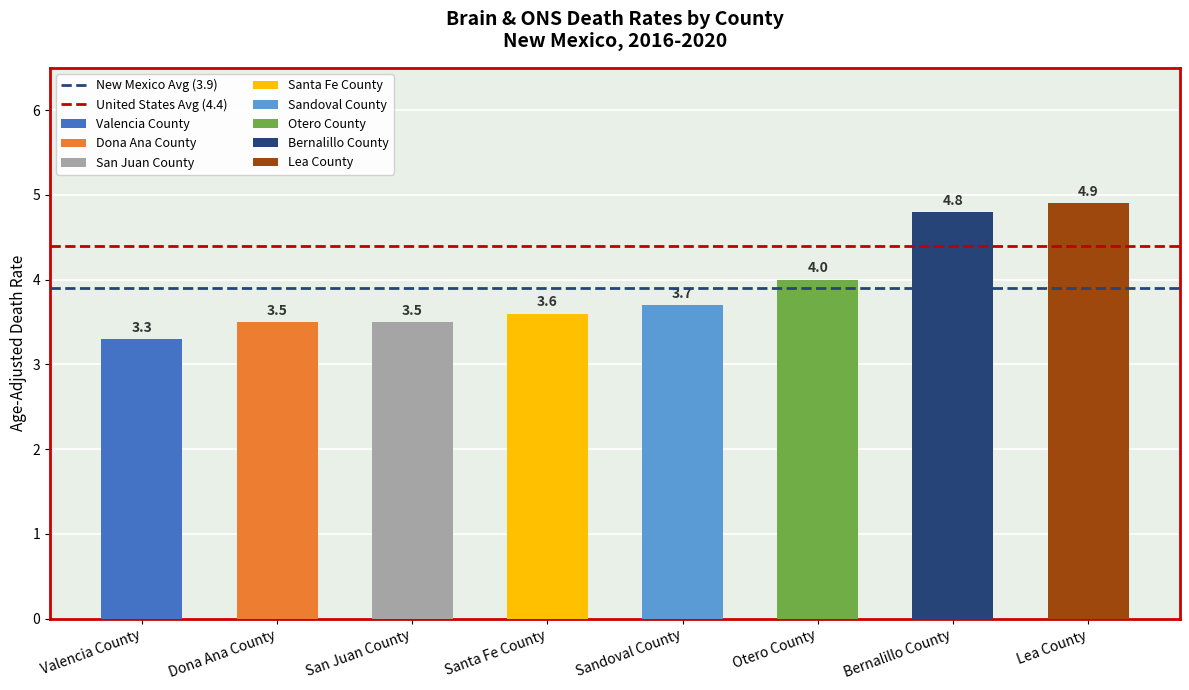

At which category does the chart reach its minimum across all series?

Valencia County